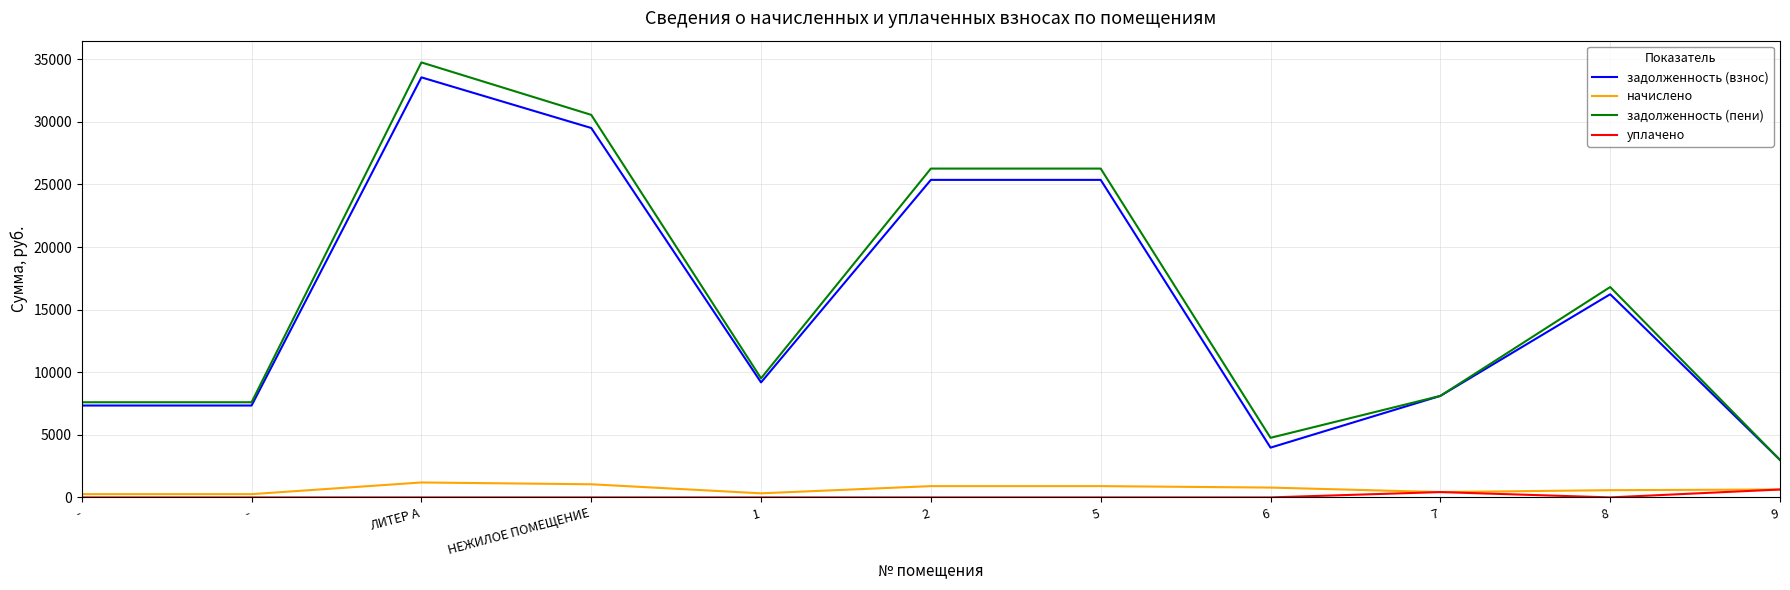

Does the chart have visible grid lines?

Yes